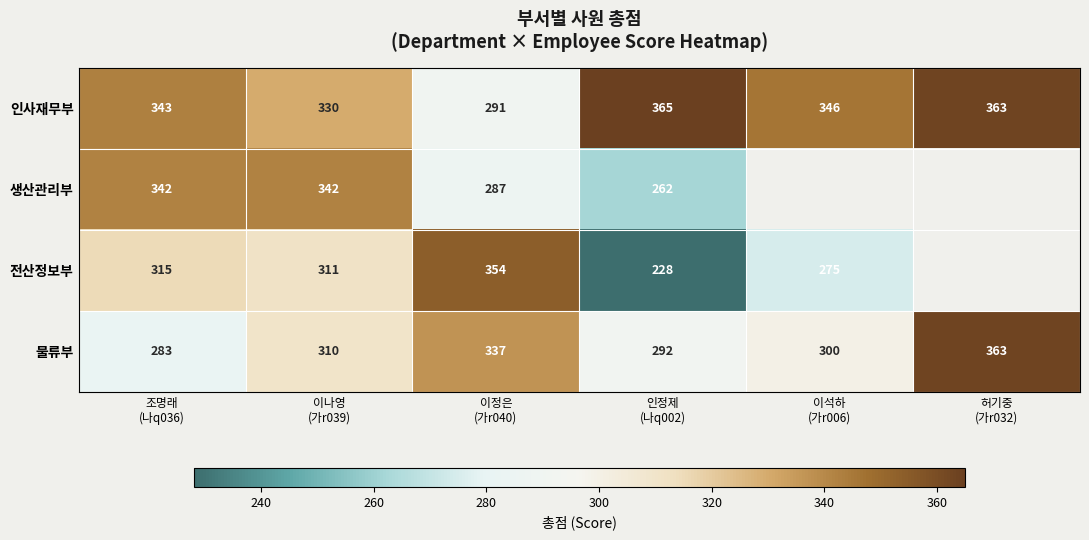

What is the sum of all 인사재무부 values?

2038